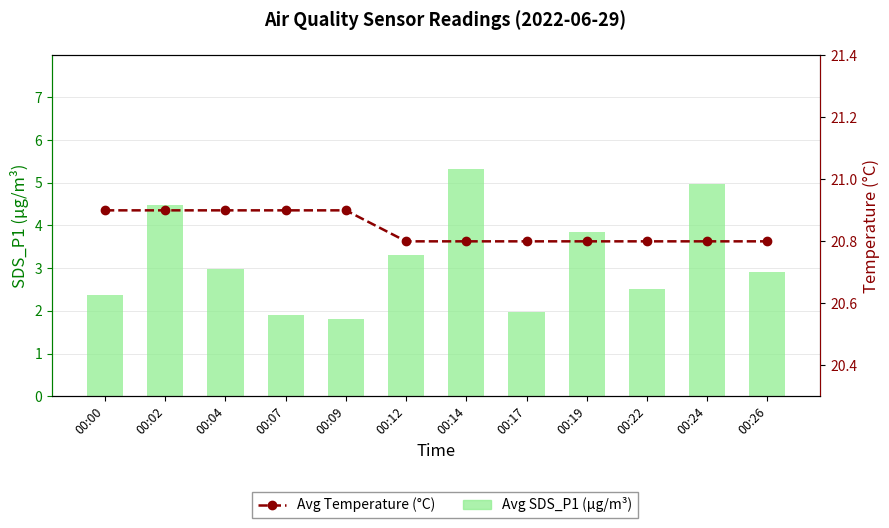

Which series has the largest total across all categories?

Avg Temperature (°C)